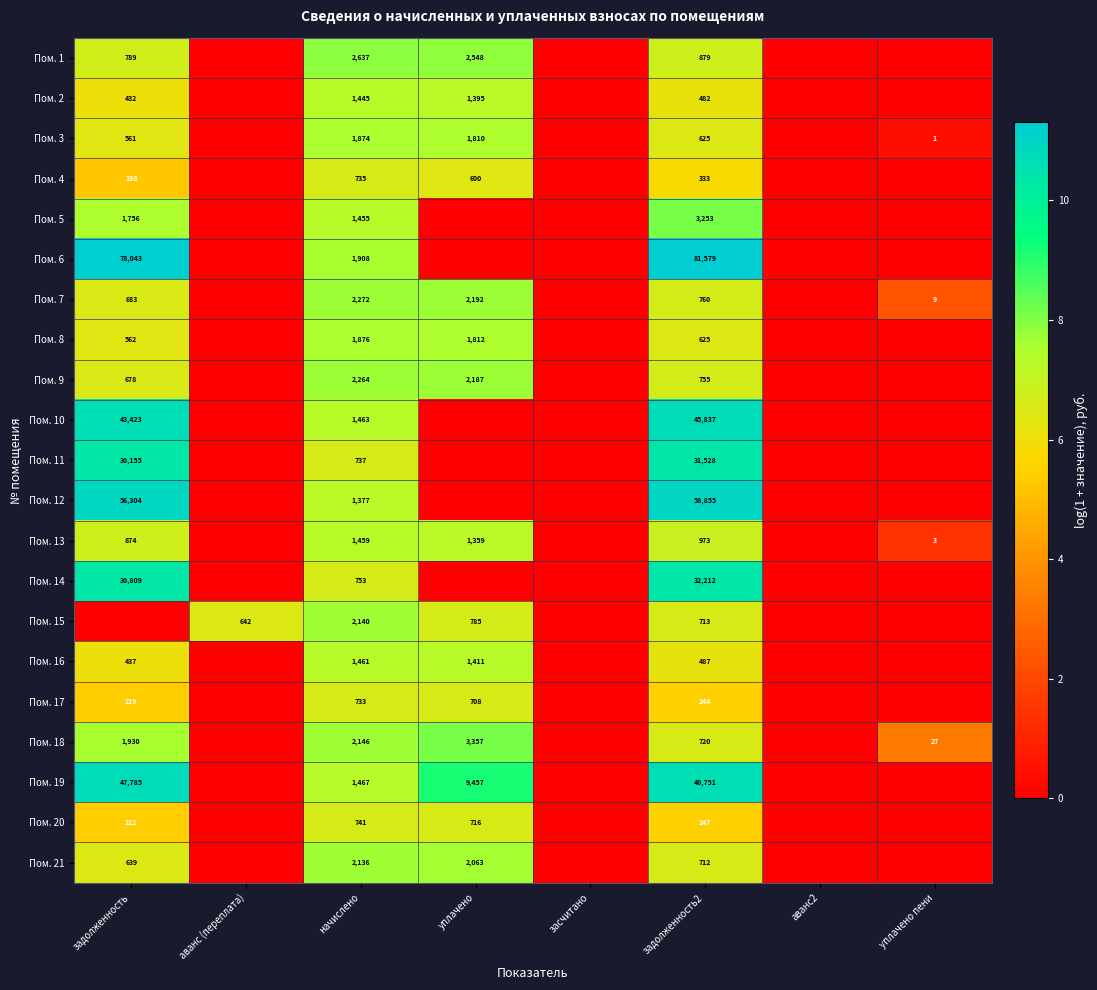

What is the sum of the Пом. 18 values at задолженность and начислено?

4076